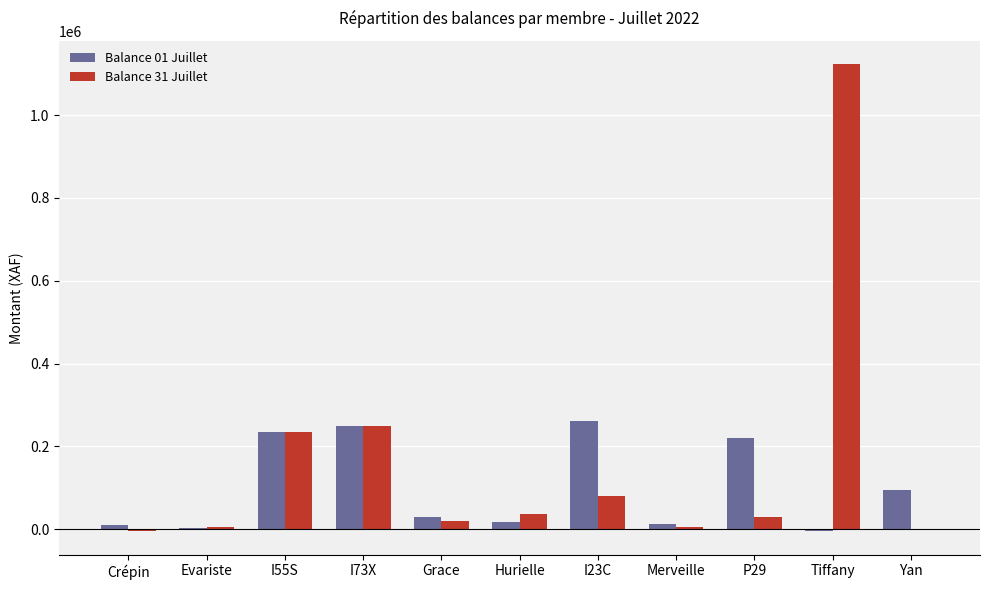

The value of Balance 01 Juillet at I23C is 349551. True or false?

False